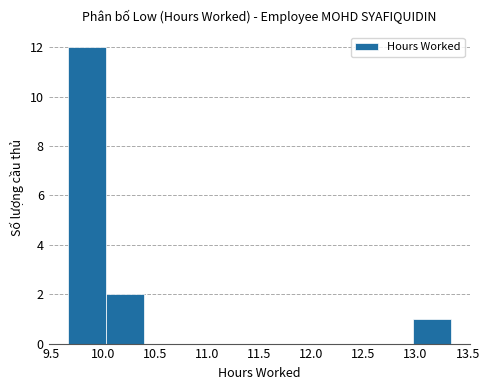

Which range on the x-axis has the tallest bar?

9.65 to 10.05